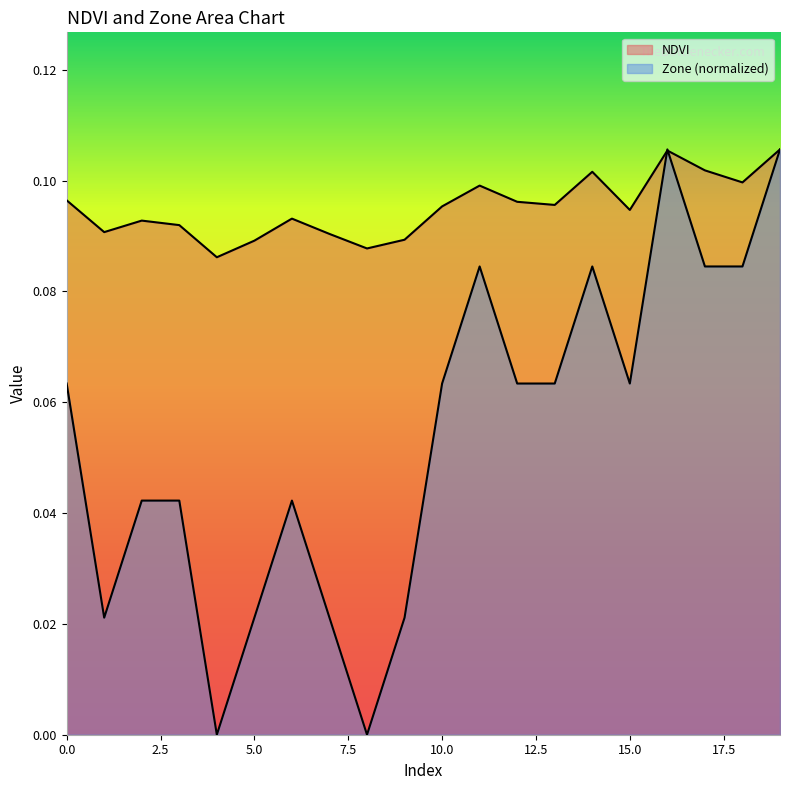

Which series has the largest total across all categories?

NDVI